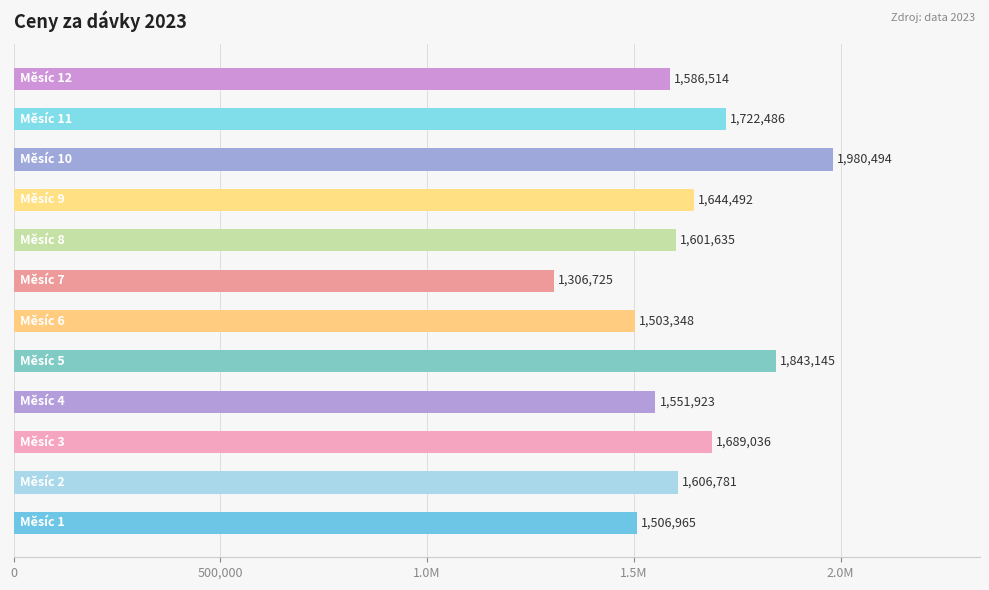

Are the bars horizontal?

Yes